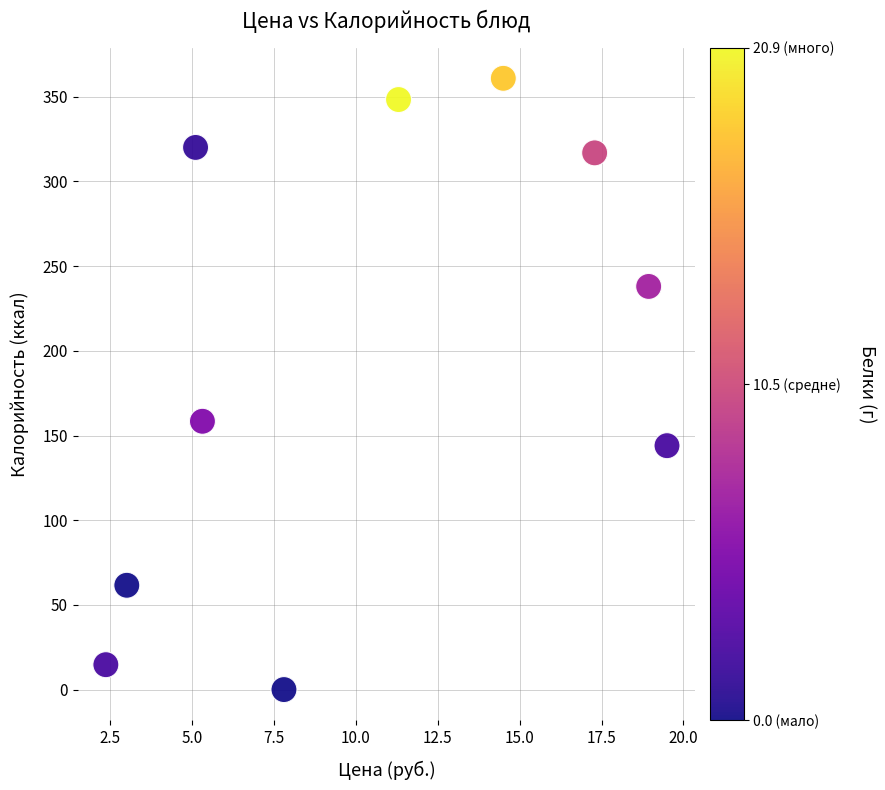

What is the average Y value?

196.3